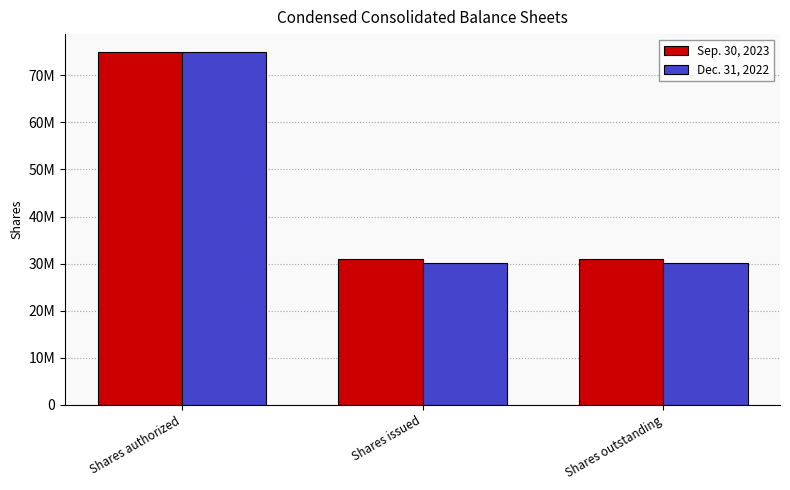

What is the label of the 2nd bar from the right?

Shares issued